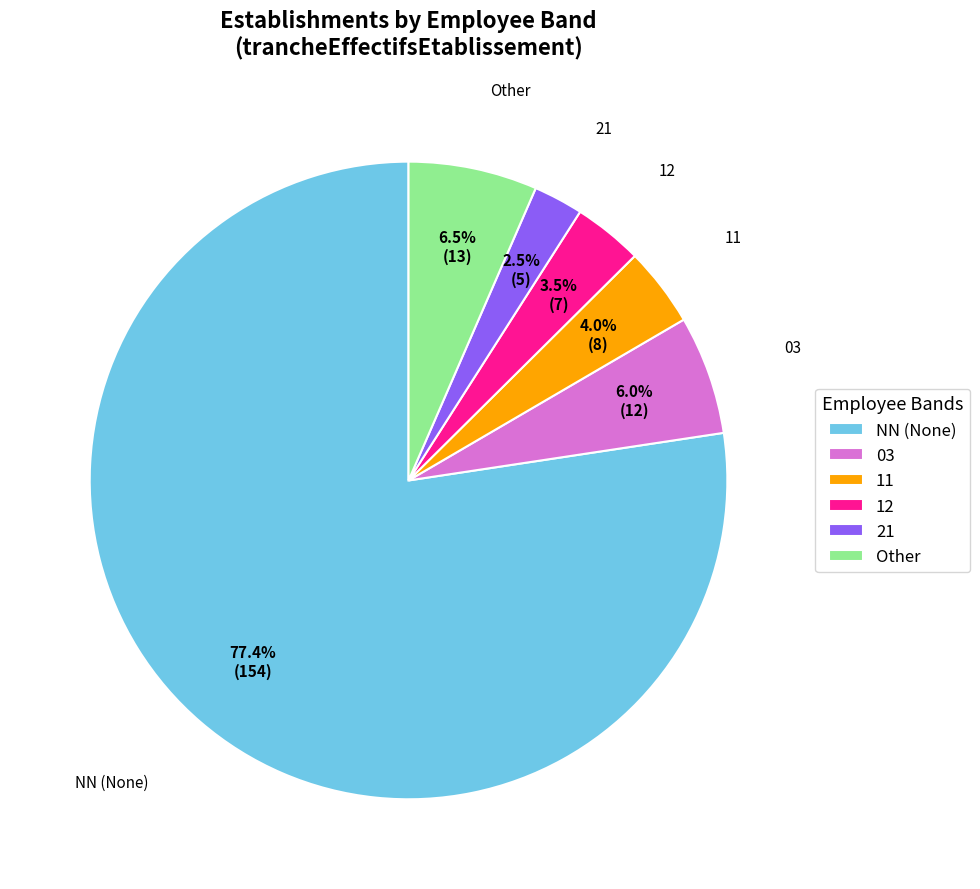

Is the sum of Other and 03 greater than half?

No